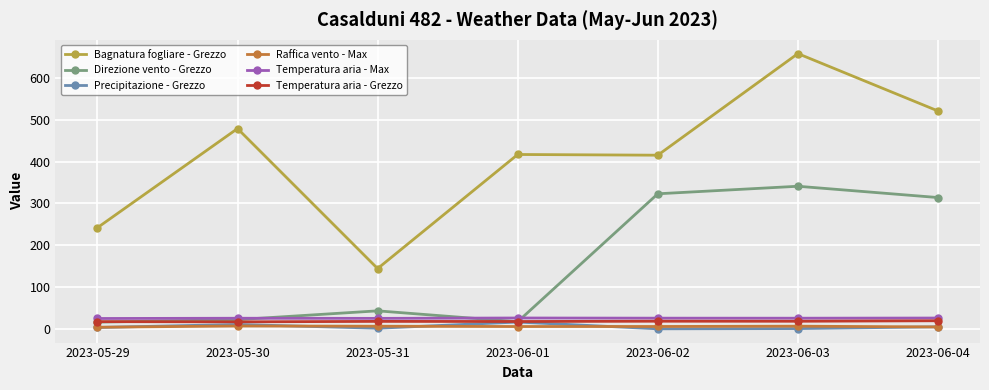

What is the sum of the Raffica vento - Max values at 2023-05-29 and 2023-06-04?

8.3